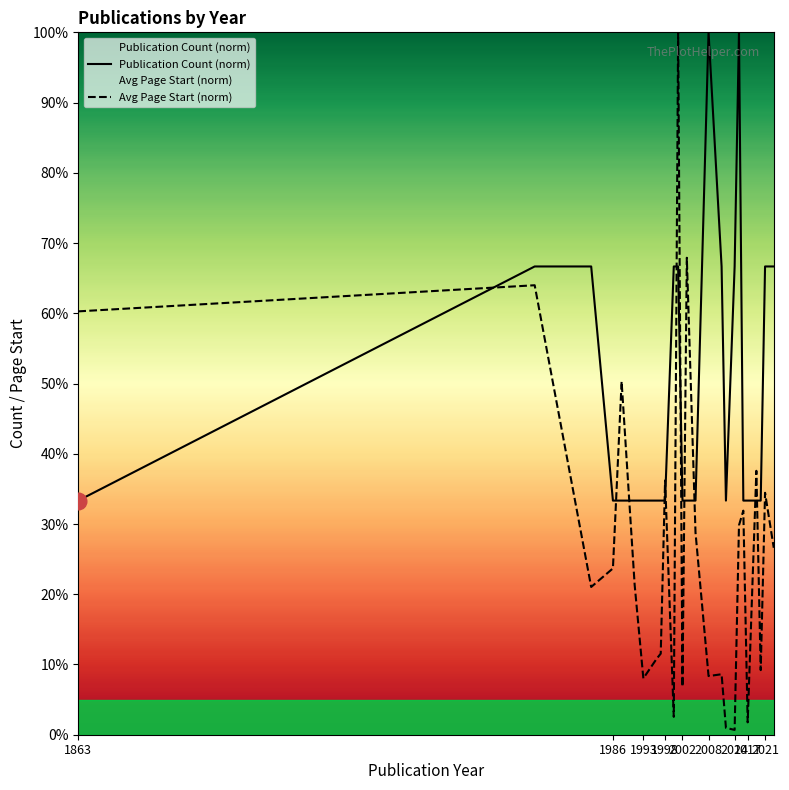

What are all the series names shown in the legend?

Publication Count (norm), Avg Page Start (norm)